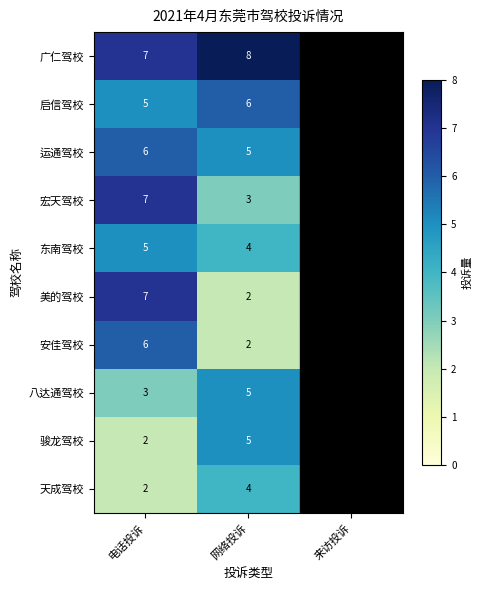

Is the value of 美的驾校 at 网络投诉 greater than the value of 东南驾校 at 网络投诉?

No